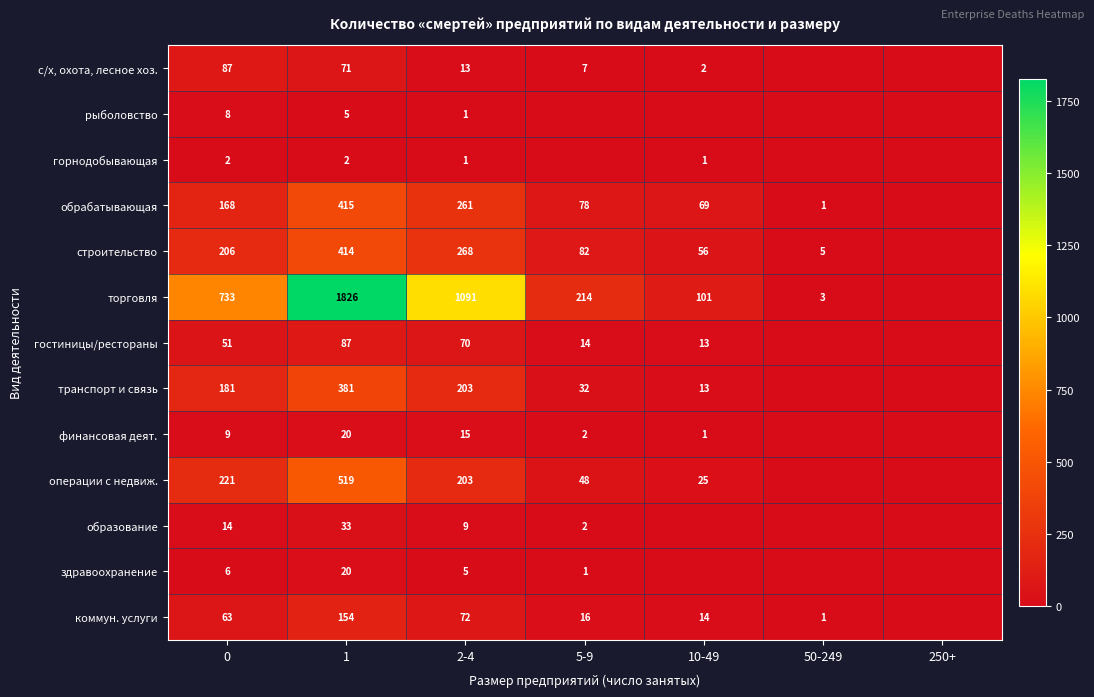

What is the total value across all series at 0?

1749